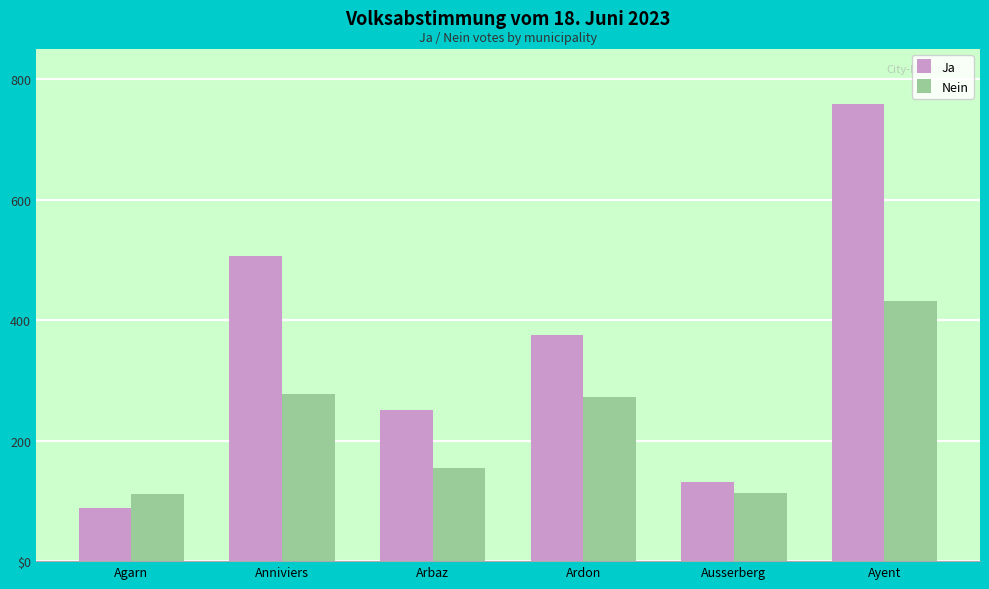

Are the bars grouped side by side (vs. stacked)?

Yes